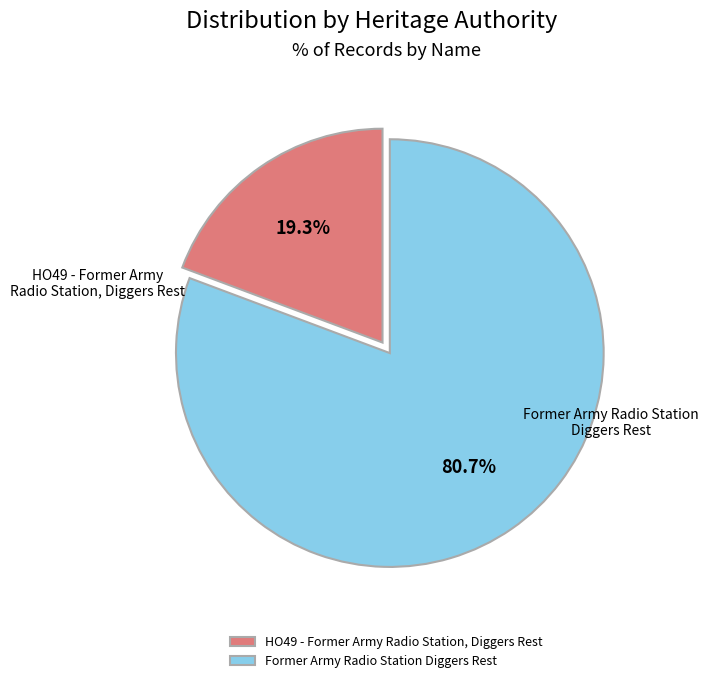

Is it true that HO49 - Former Army Radio Station, Diggers Rest is 19% of the pie?

True